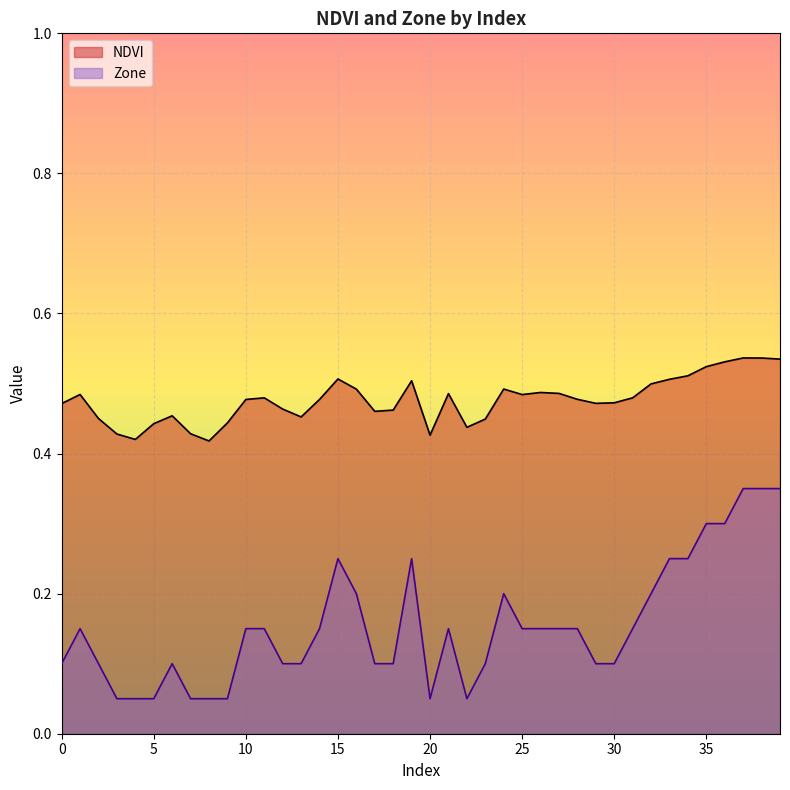

What is the maximum value shown in the chart?

0.5